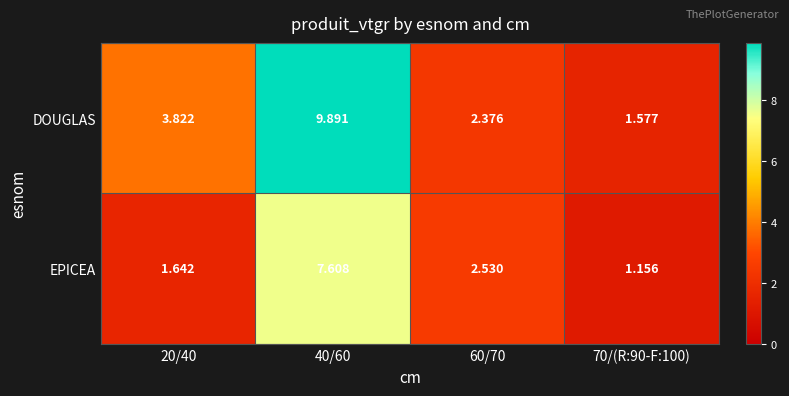

List the series in order of their overall mean, lowest first.

EPICEA, DOUGLAS